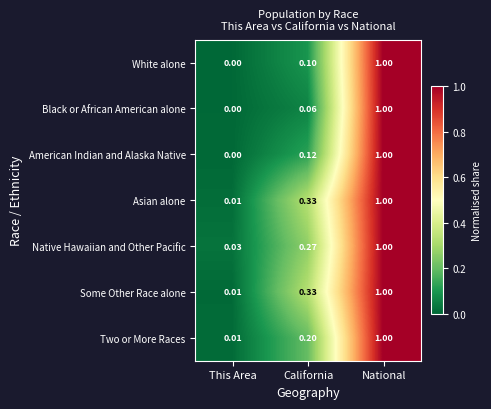

At which category is the sum across all series the highest?

National